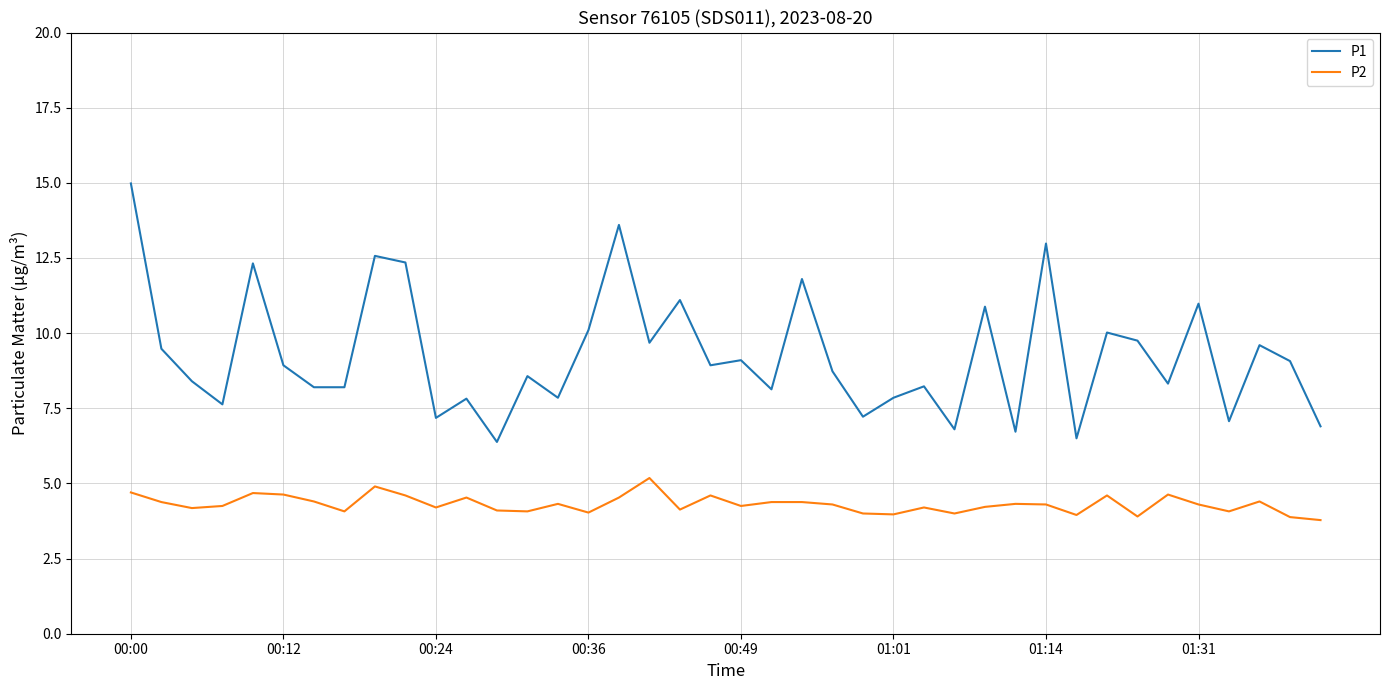

Which series has the widest spread of values?

P1